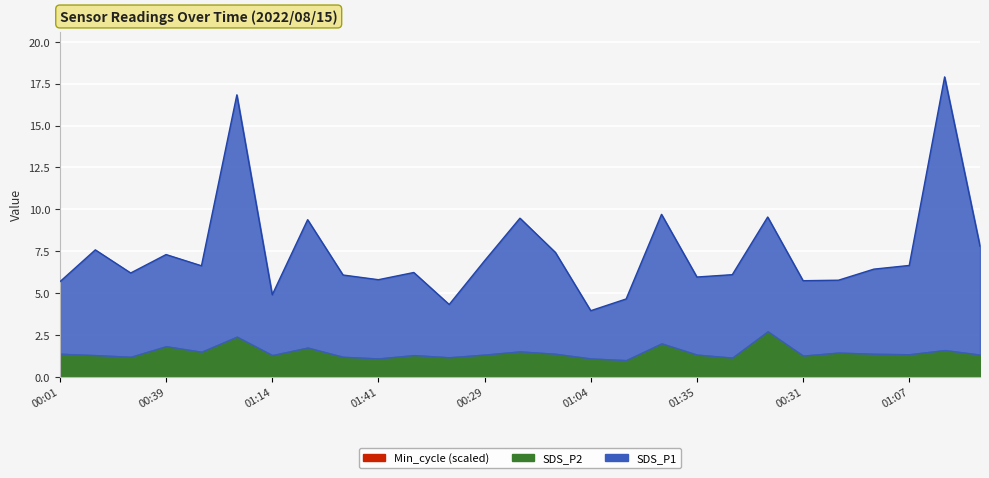

True or false: SDS_P2 and Min_cycle intersect in this chart.

False